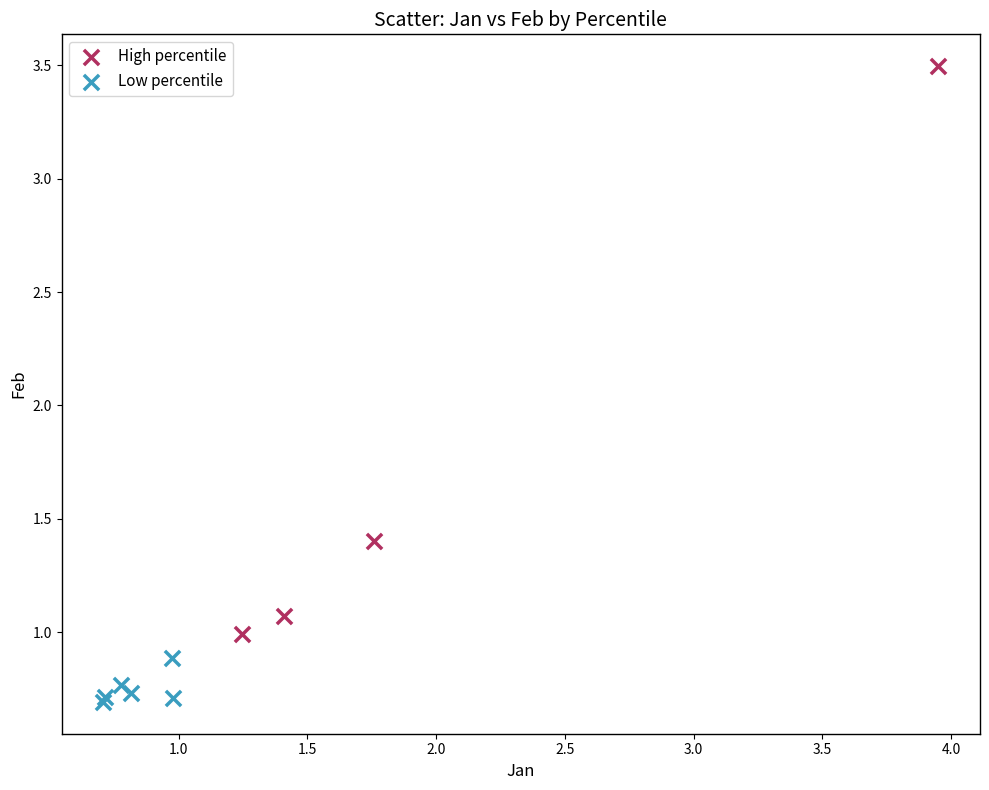

Which series contains the lowest Y value?

Low percentile